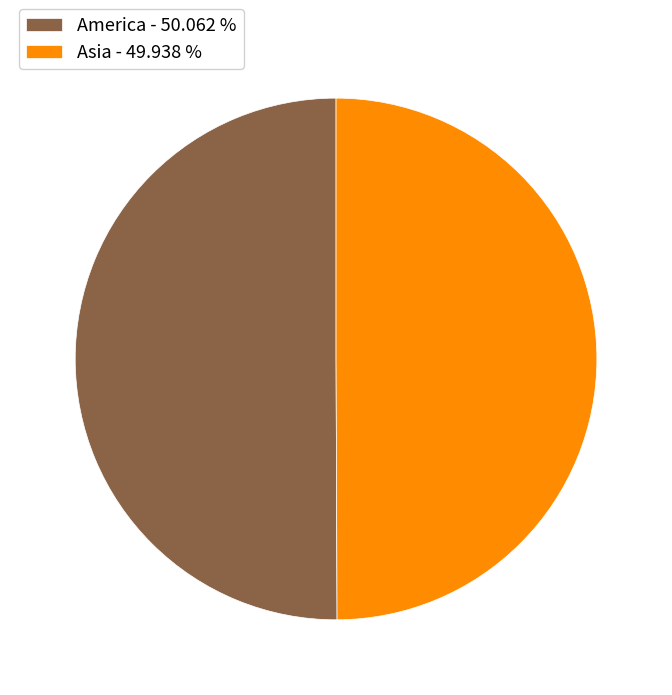

How many segments does this pie chart have?

2